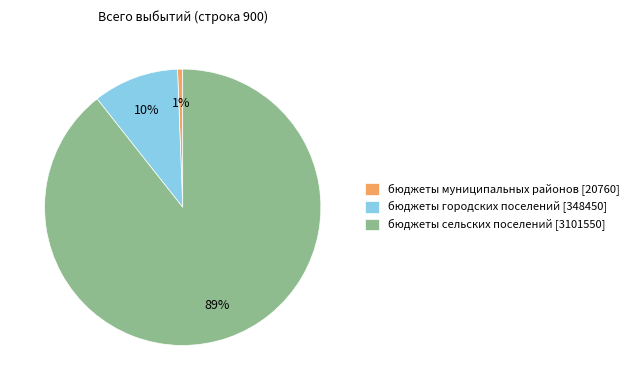

Is it true that бюджеты городских поселений [348450] is 19% of the pie?

False